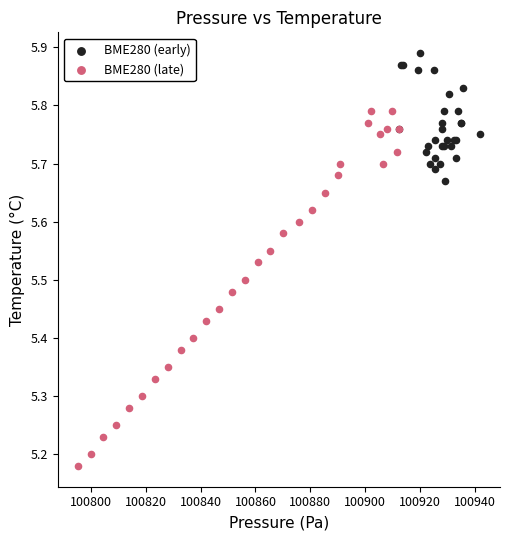

Which series contains the lowest Y value?

BME280 (late)